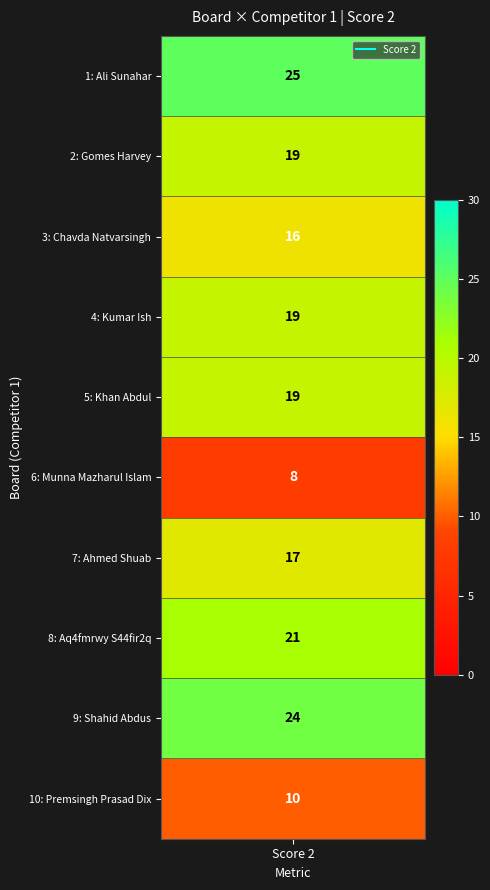

At which label does the data first exceed 19?

Score 2